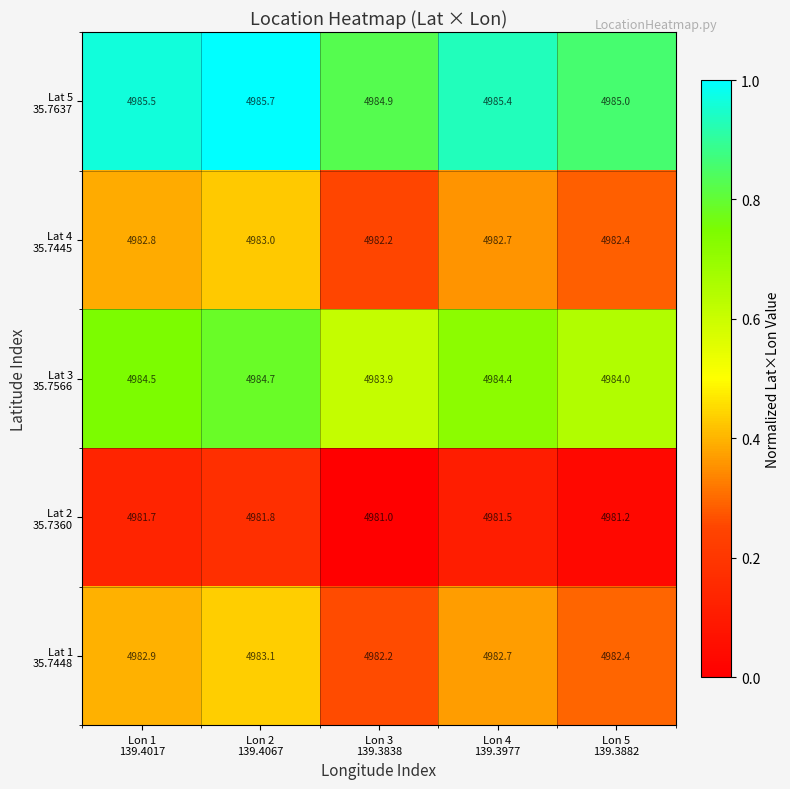

What is the minimum value shown in the chart?

4981.0